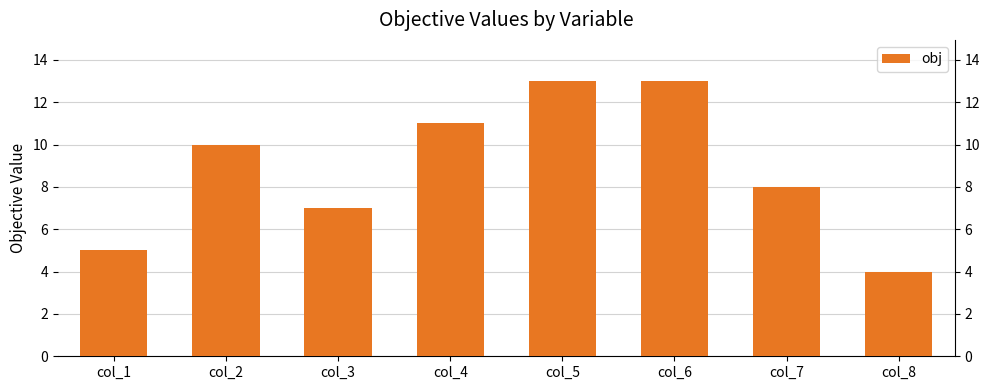

How many values are below 10?

4